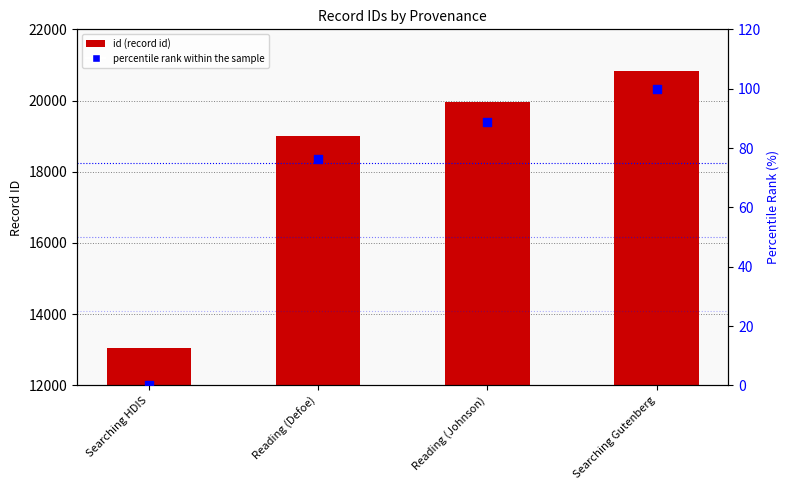

Which series has the widest spread of Y values?

id